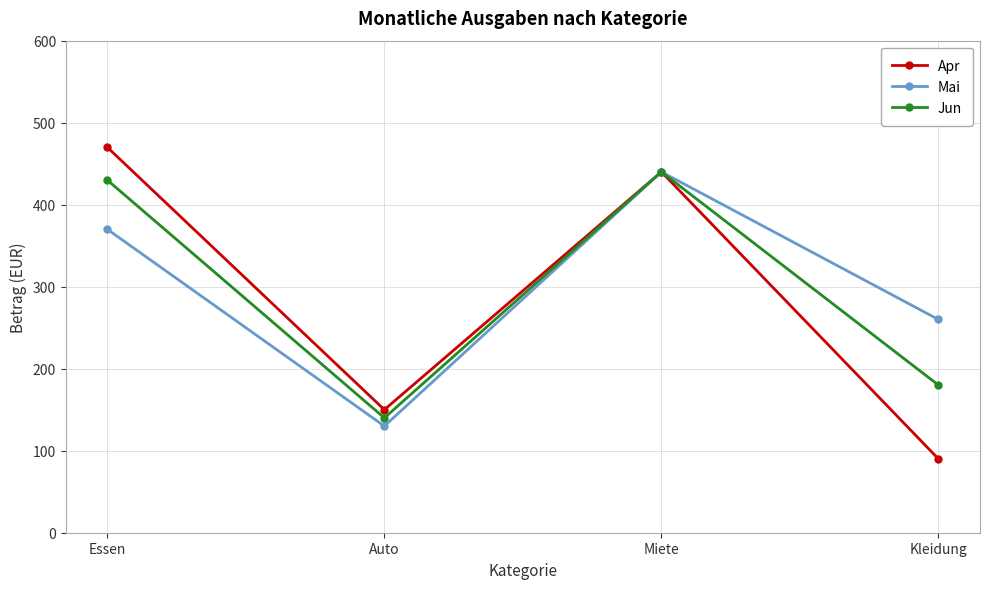

What is the difference between the Apr values at Auto and Essen?

320